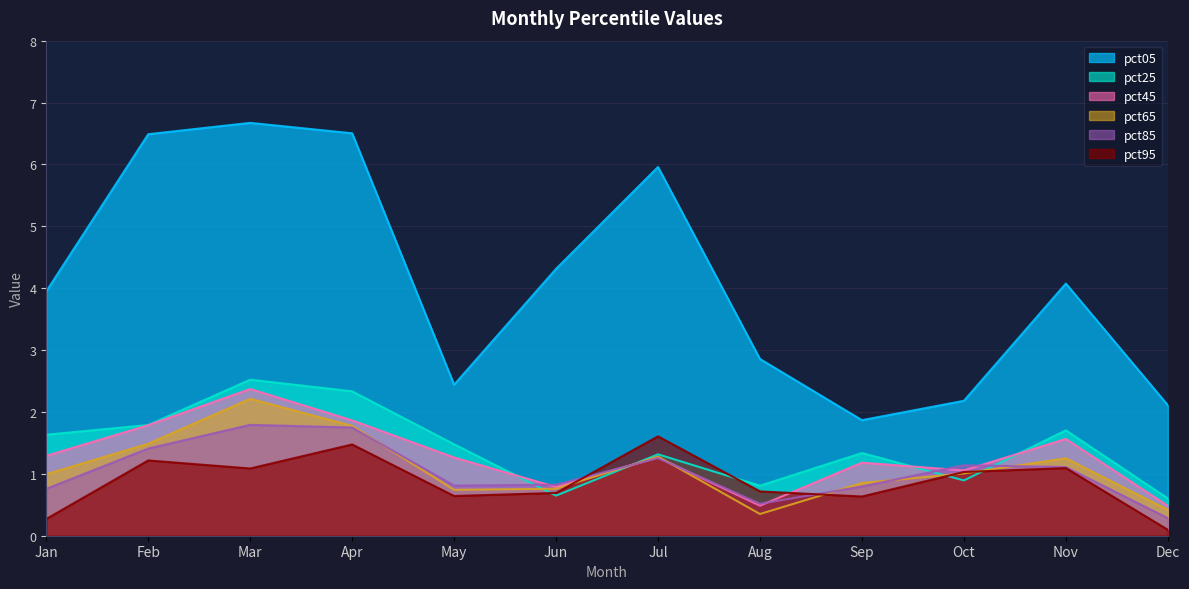

At how many categories does at least one series exceed 0?

12